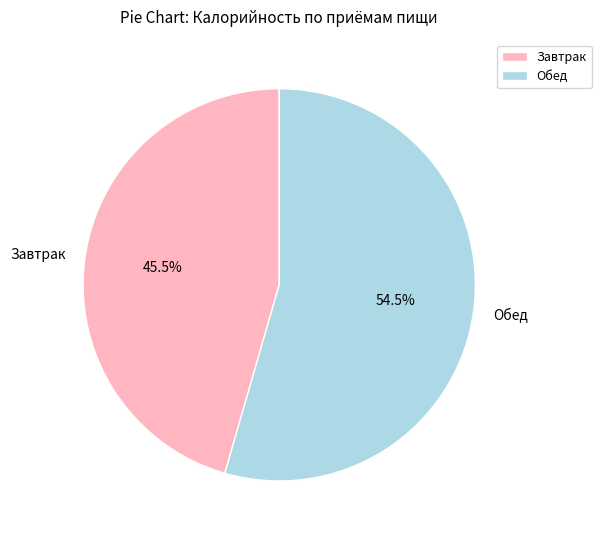

To the nearest percent, what is the combined percentage of Завтрак and Обед?

100%